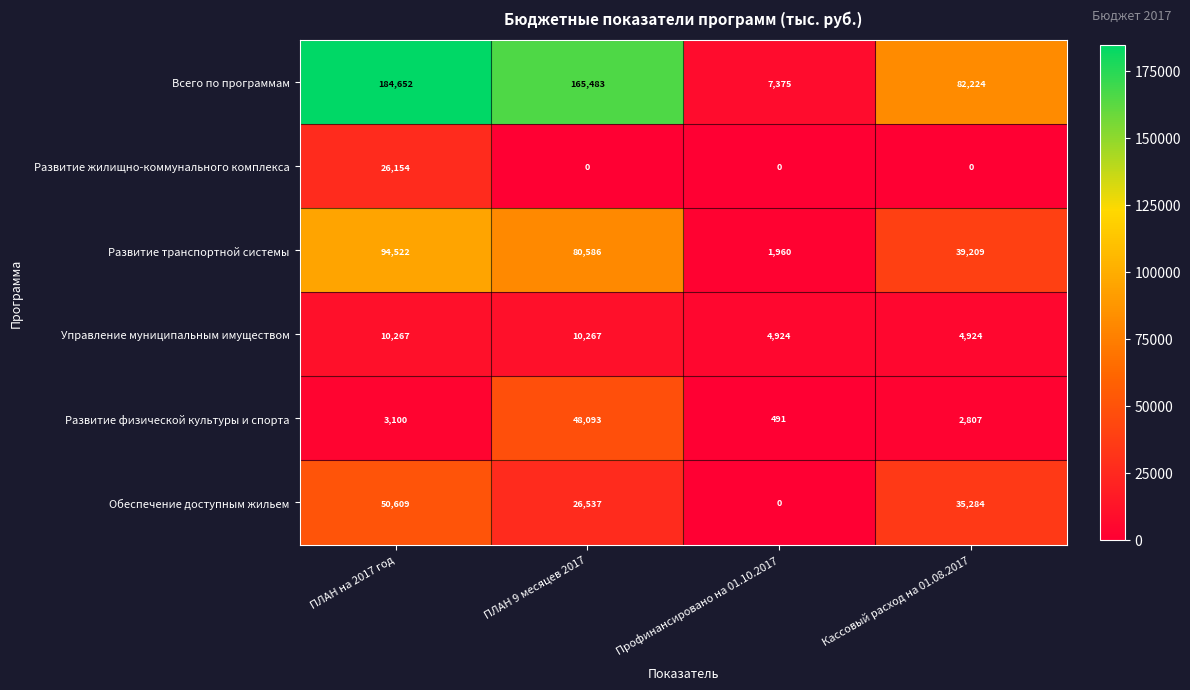

List the series in order of their peak value, lowest first.

Управление муниципальным имуществом, Развитие жилищно-коммунального комплекса, Развитие физической культуры и спорта, Обеспечение доступным жильем, Развитие транспортной системы, Всего по программам